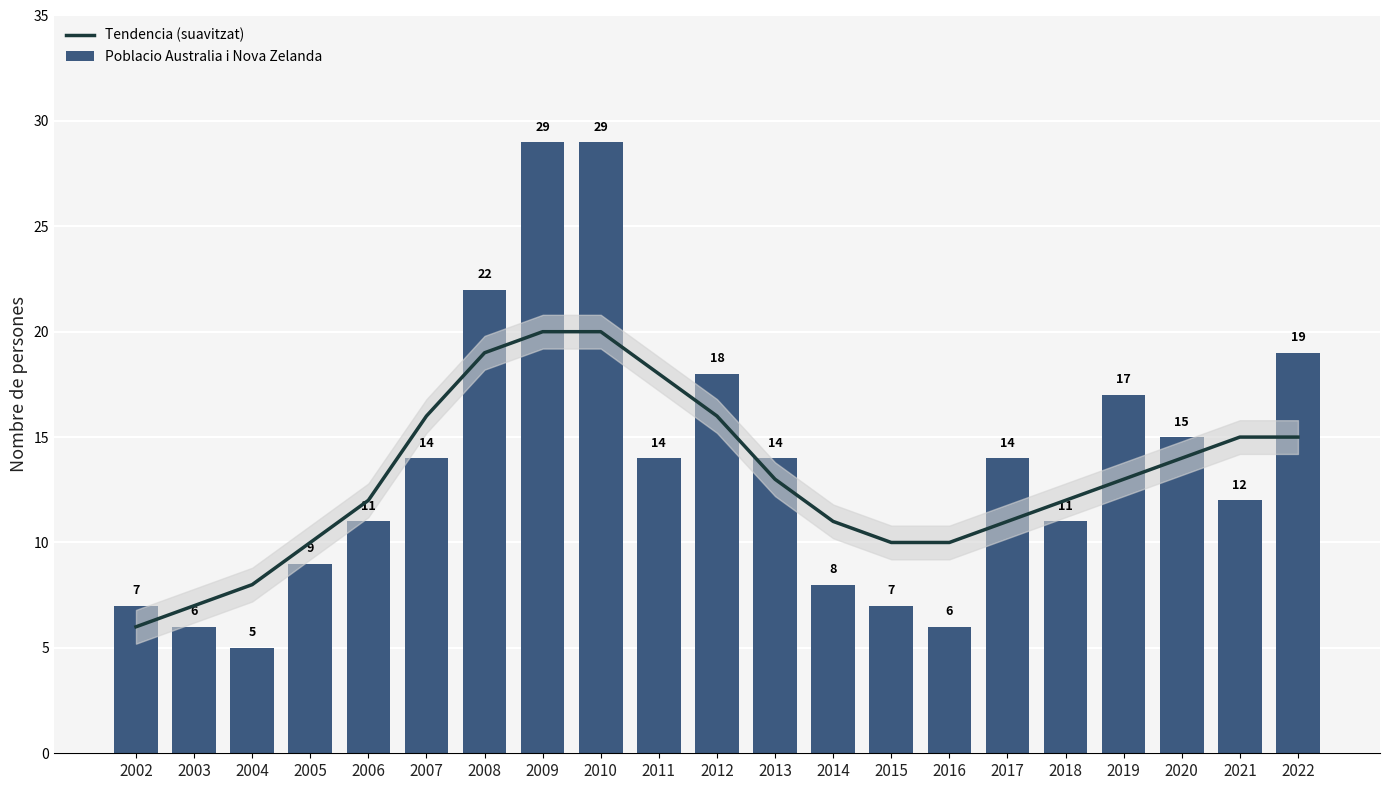

Rank the series by their maximum value, from lowest to highest.

Tendencia (suavitzat), Poblacio Australia i Nova Zelanda